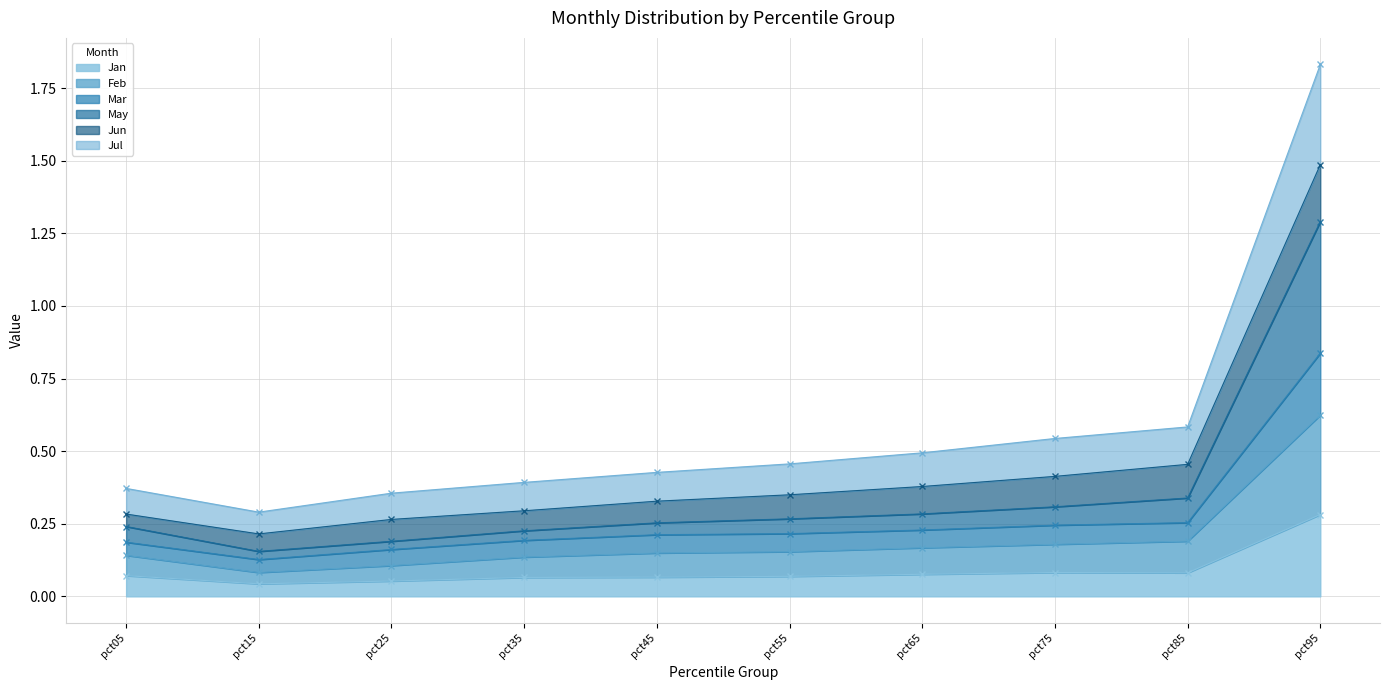

What is the value of the Jan point at the 6th from the left?

0.1